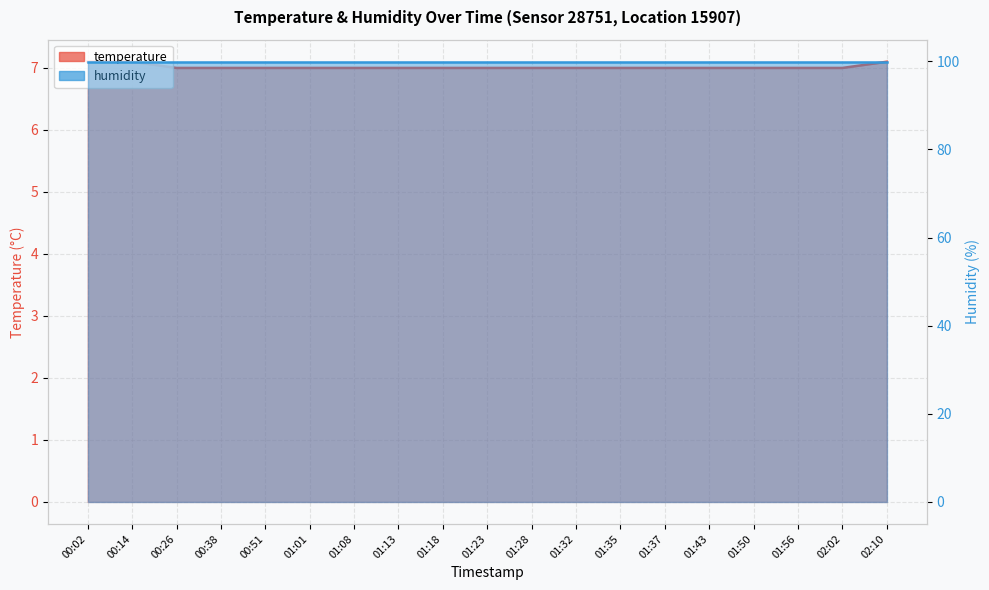

Approximately how many times larger is the value at 01:28 compared to 00:38?

1.0